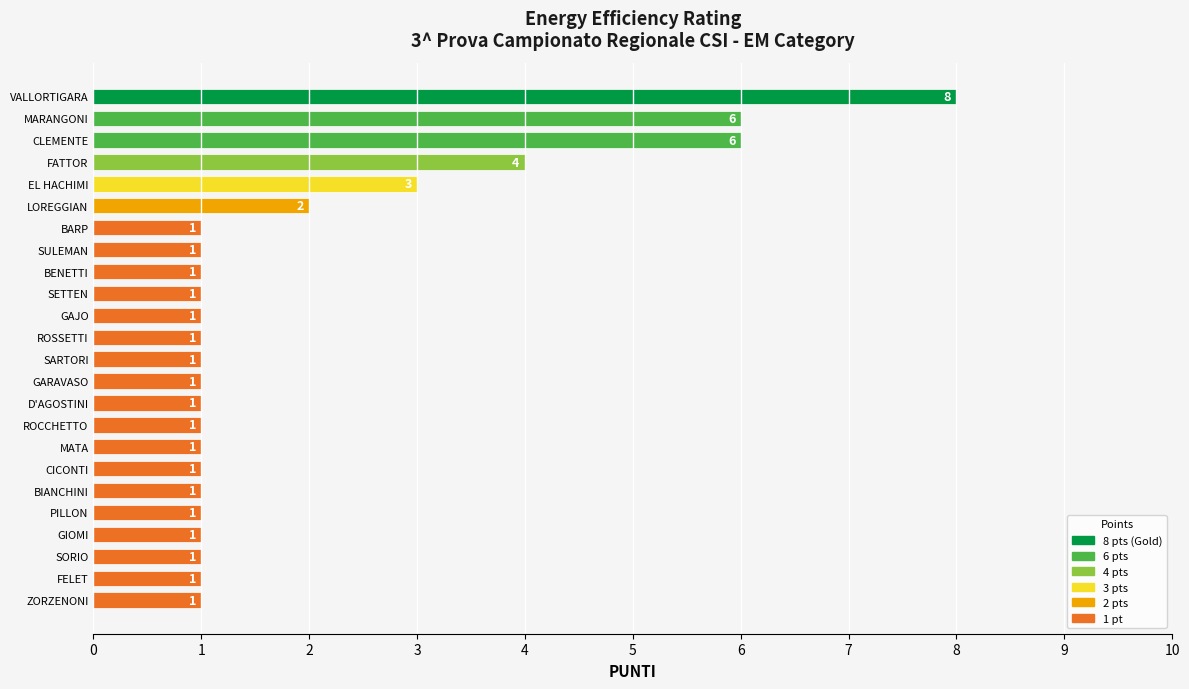

What is the maximum value shown in the chart?

8